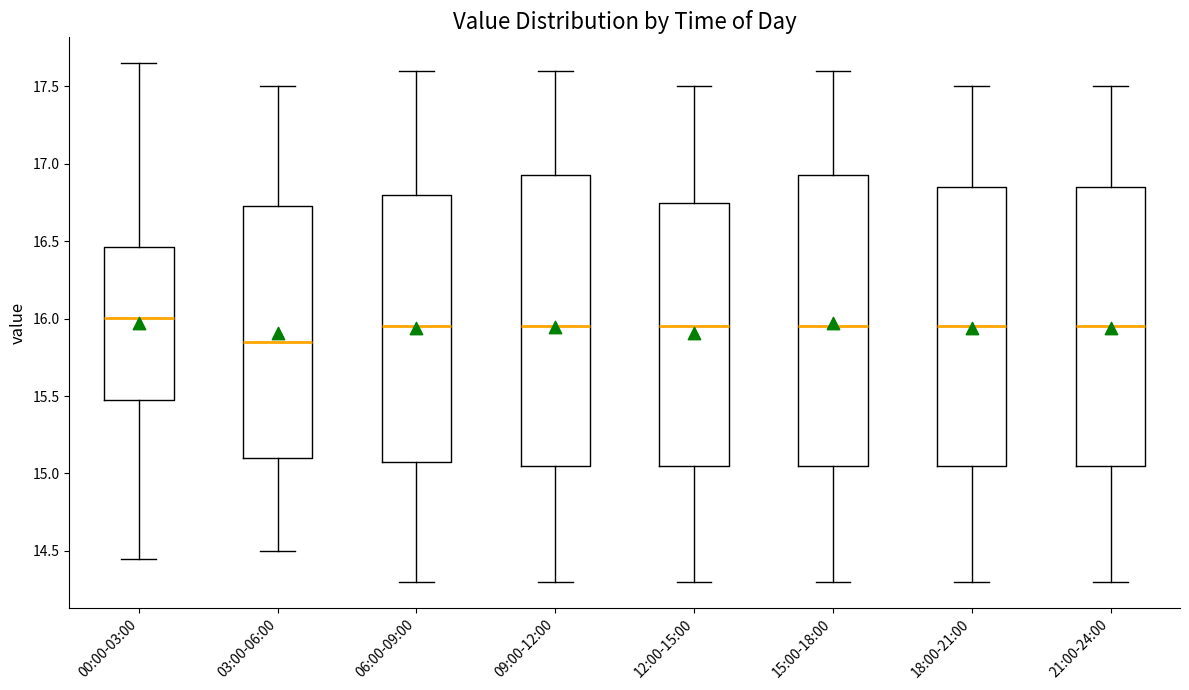

Reading left to right, read every box against the y-axis: the position of its median line, the range the box covers, and the ends of its whiskers. The values are not printed on the chart, so give them approximately, as read against the axis.

00:00-03:00: median 16.00, box 15.50 to 16.45, whiskers 14.45 to 17.65
03:00-06:00: median 15.85, box 15.10 to 16.75, whiskers 14.50 to 17.50
06:00-09:00: median 15.95, box 15.10 to 16.80, whiskers 14.30 to 17.60
09:00-12:00: median 15.95, box 15.05 to 16.95, whiskers 14.30 to 17.60
12:00-15:00: median 15.95, box 15.05 to 16.75, whiskers 14.30 to 17.50
15:00-18:00: median 15.95, box 15.05 to 16.95, whiskers 14.30 to 17.60
18:00-21:00: median 15.95, box 15.05 to 16.85, whiskers 14.30 to 17.50
21:00-24:00: median 15.95, box 15.05 to 16.85, whiskers 14.30 to 17.50